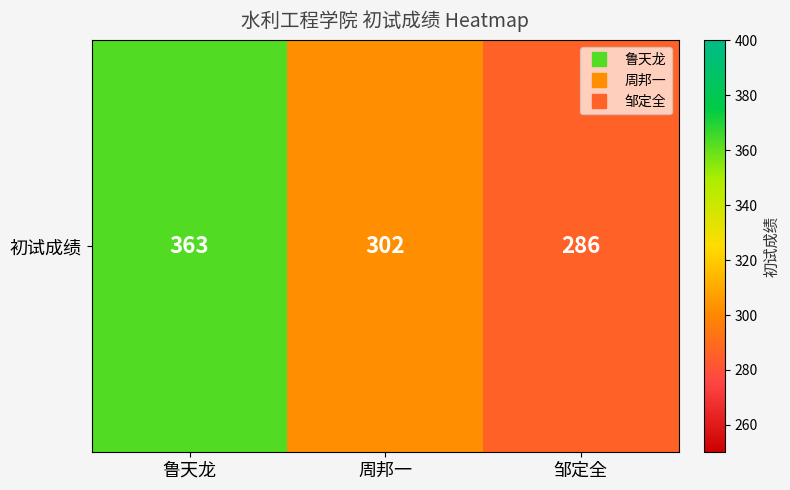

Reading left to right, list all the values displayed in this chart.

363	302	286